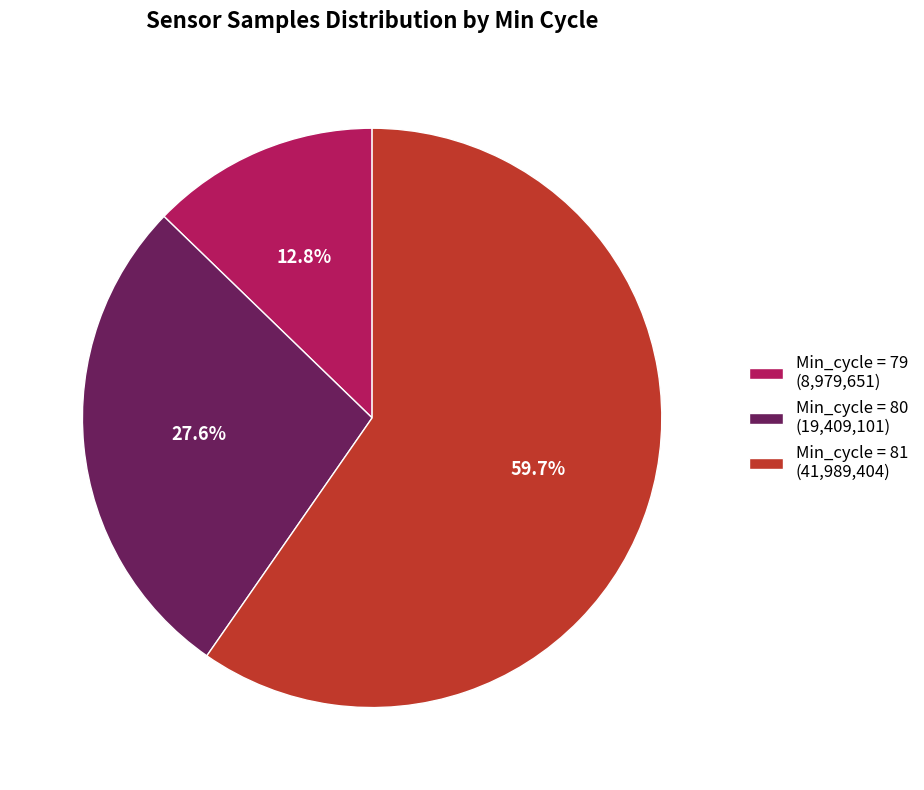

Between Min_cycle = 80 (19,409,101) and Min_cycle = 81 (41,989,404), which is larger?

Min_cycle = 81 (41,989,404)